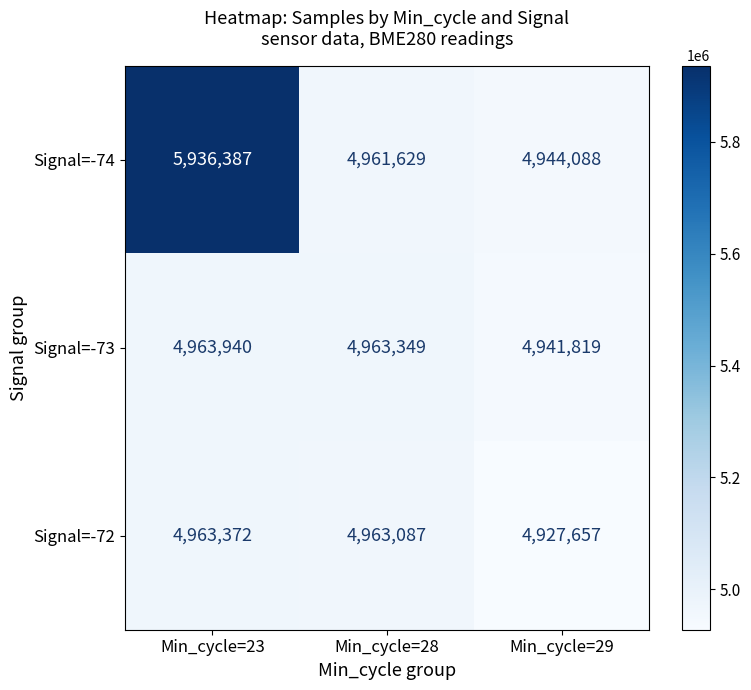

Rank the series by their maximum value, from lowest to highest.

Signal=-72, Signal=-73, Signal=-74